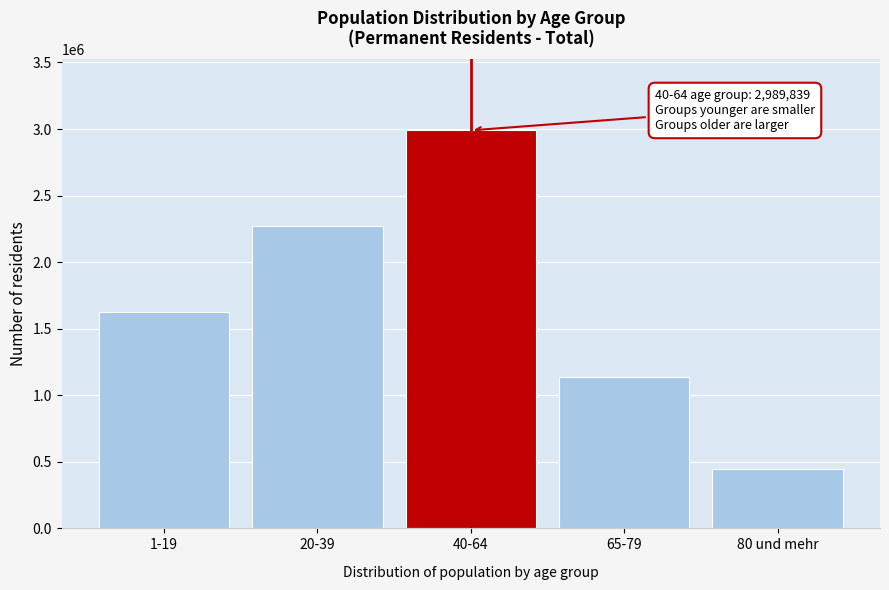

Reading left to right, extract all data points from this chart.

1-19=1623290	20-39=2267929	40-64=2989839	65-79=1133649	80 und mehr=443652